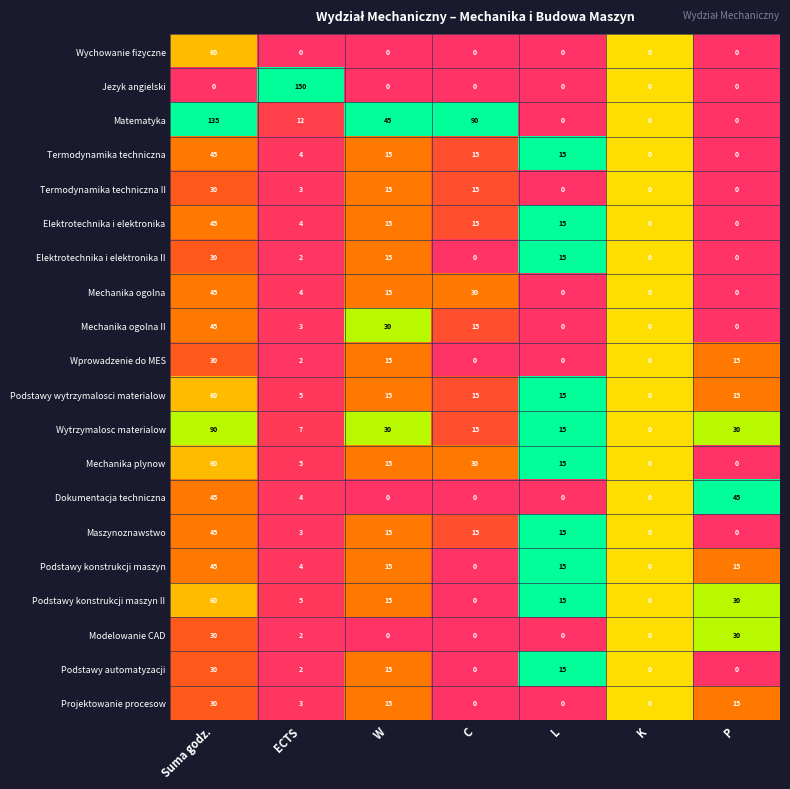

Is it true that Mechanika ogolna II equals 25 at C?

False